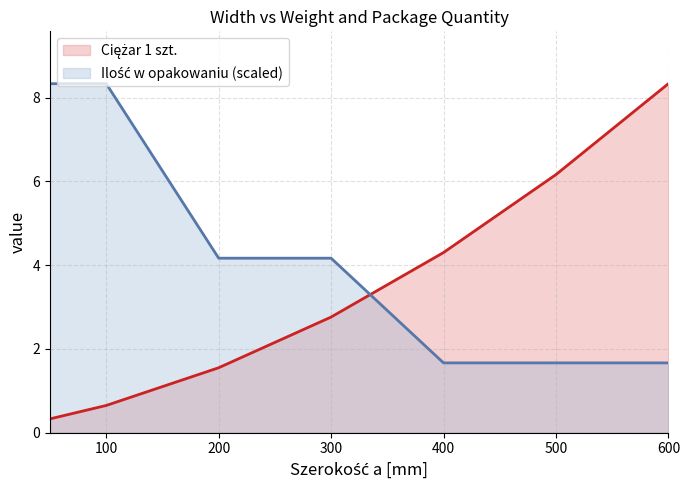

What is the difference between the maximum and second lowest values in the Ilość w opakowaniu series?

6.7